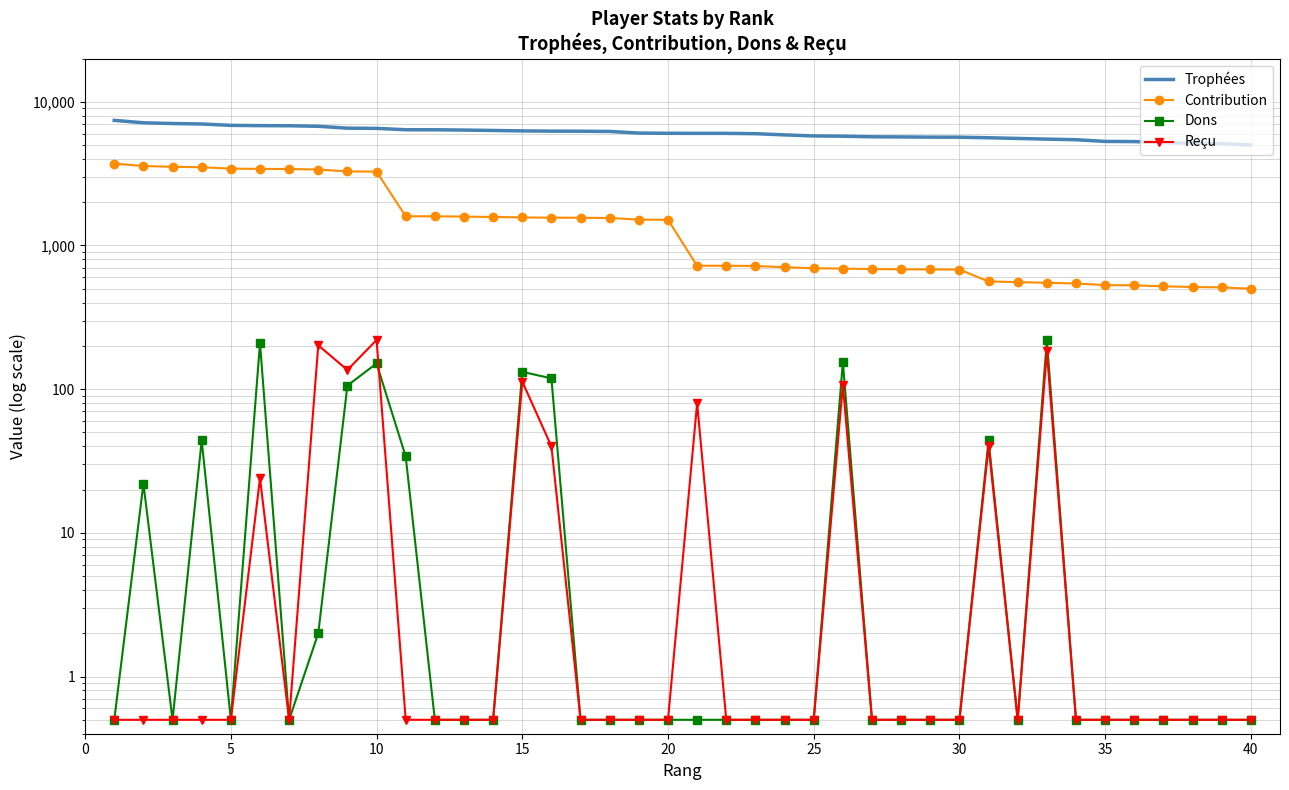

Is it true that Reçu equals 0.5 at 17?

True